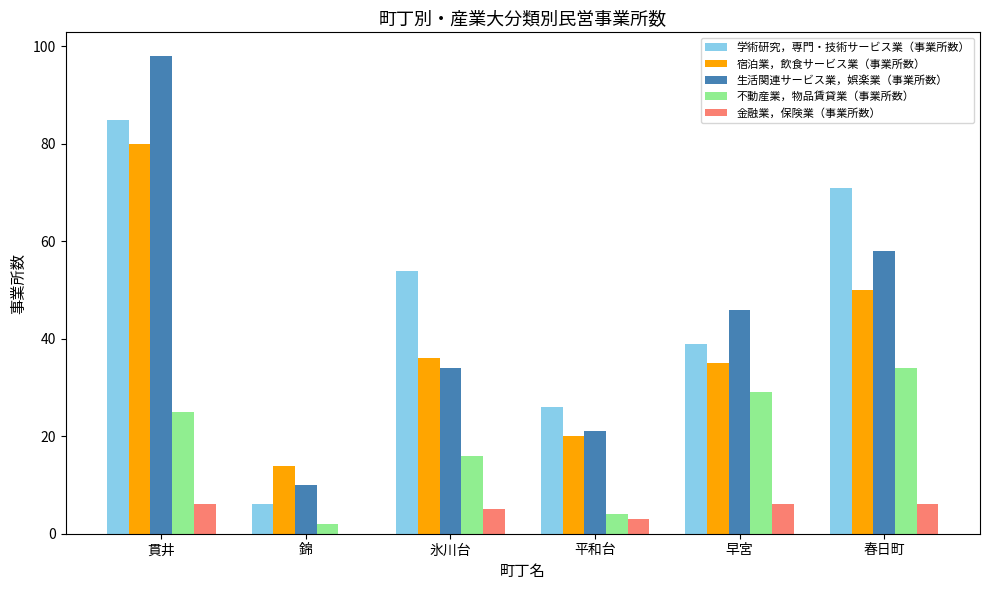

Which series has the widest spread of values?

生活関連サービス業，娯楽業（事業所数）